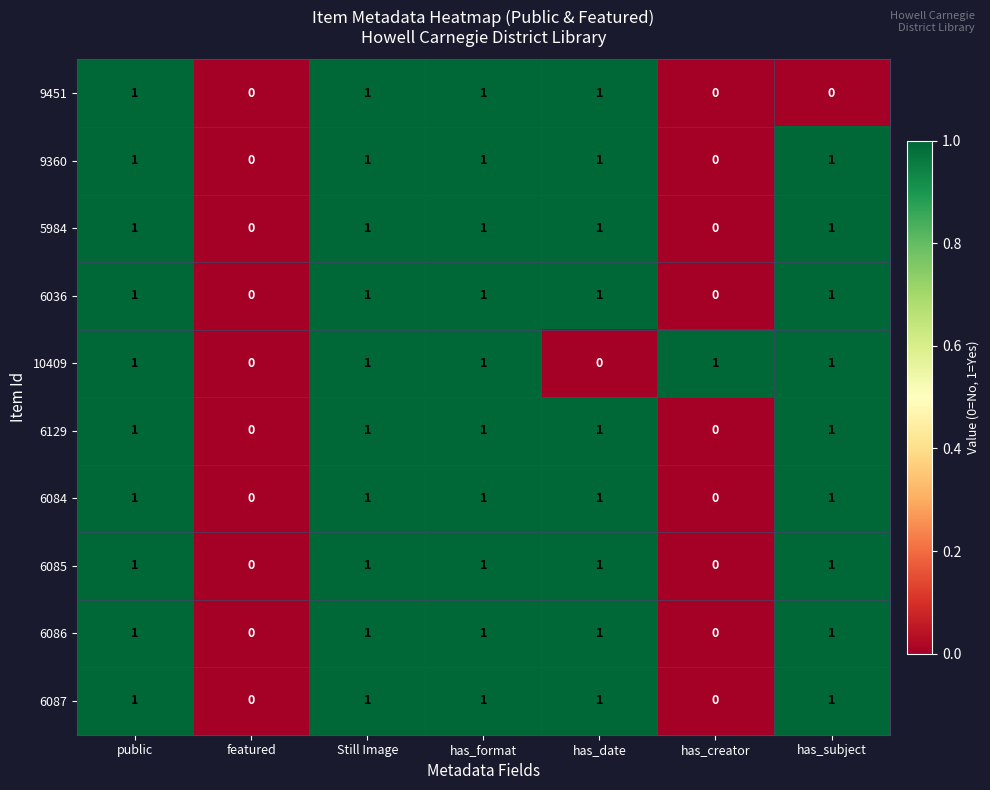

Is the value of 6036 at public greater than the value of 6129 at has_creator?

Yes